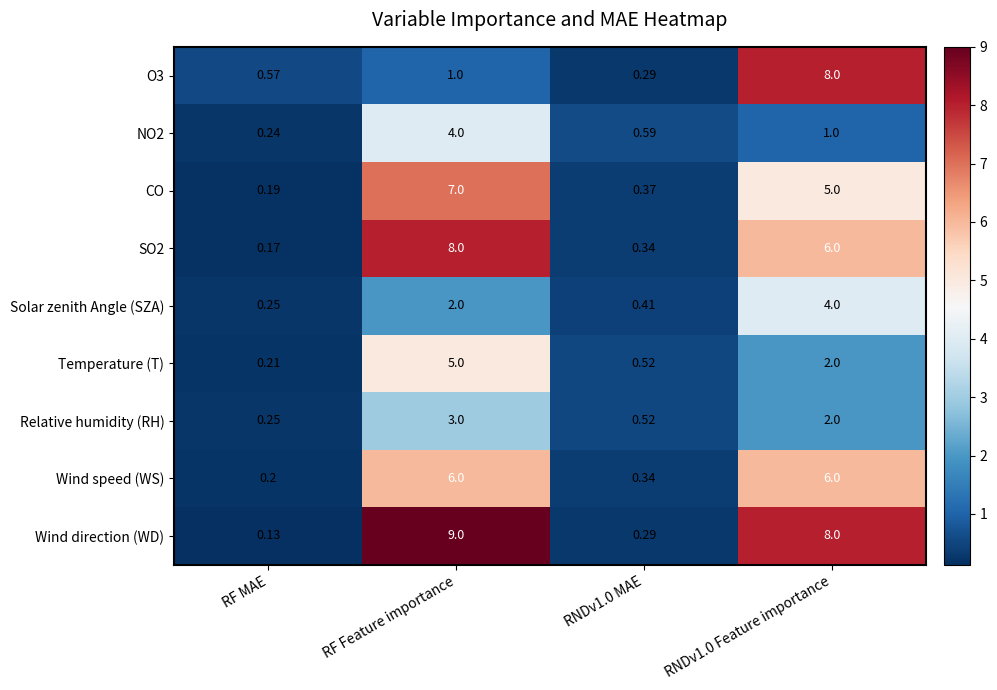

Which series has the largest range (max minus min)?

Wind direction (WD)